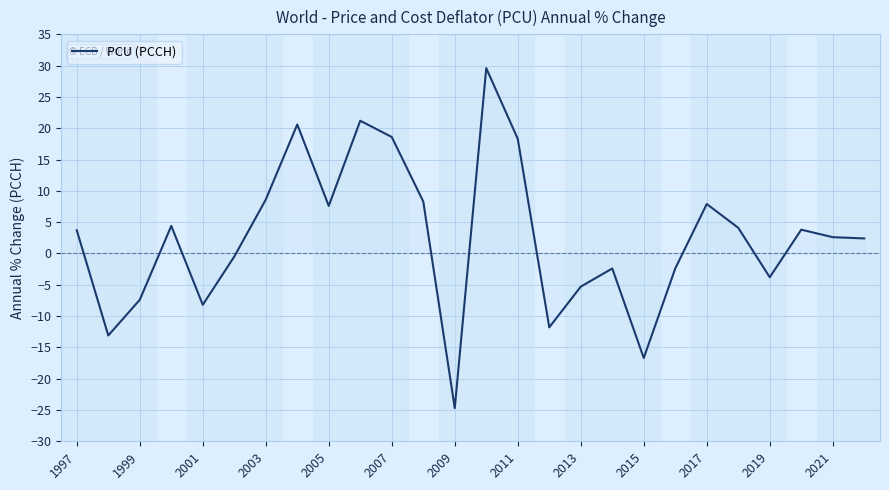

Does the chart display data point markers on the line(s)?

No